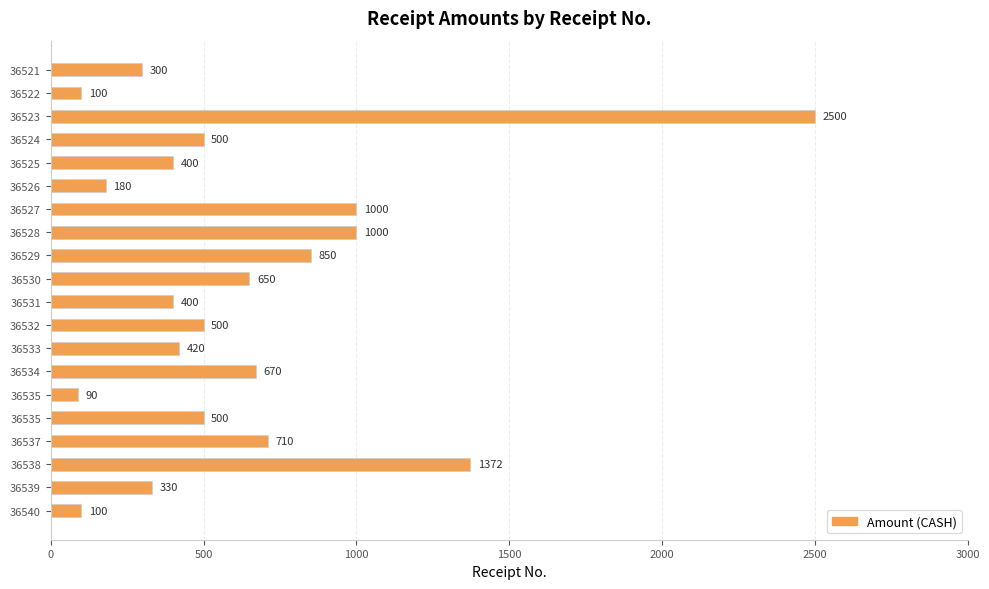

How many data points does each series have?

20